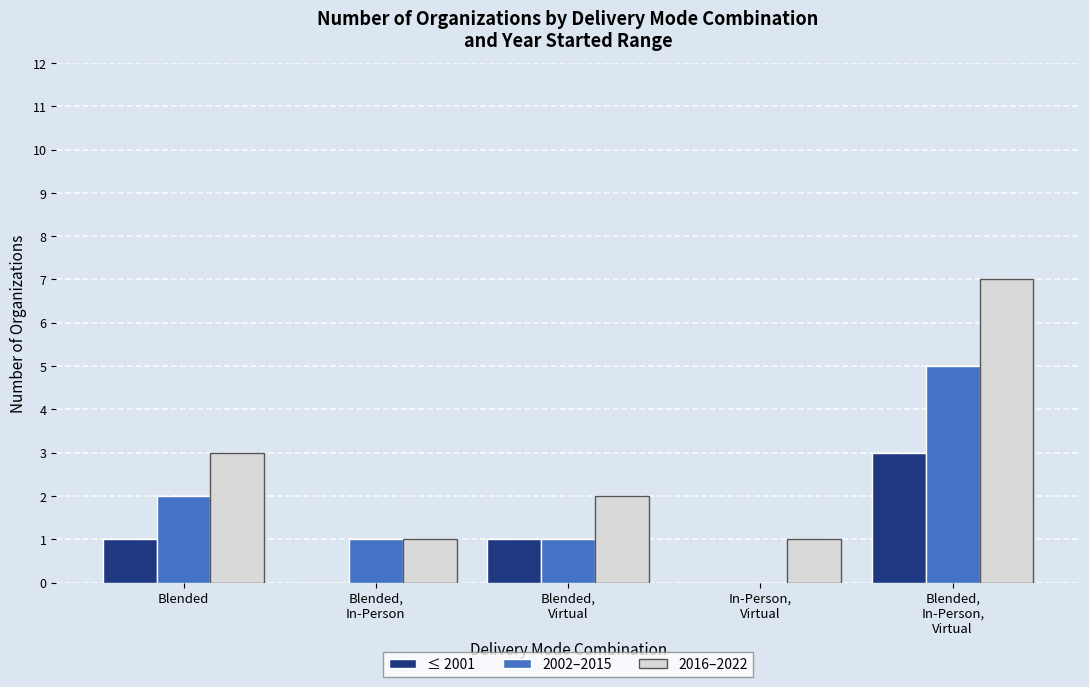

Where is 2016–2022 nearest to the value 4?

Blended